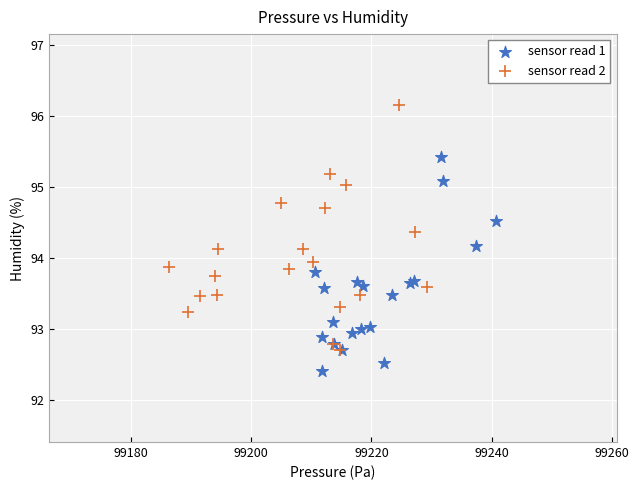

Which series reaches the minimum Y coordinate?

sensor read 1